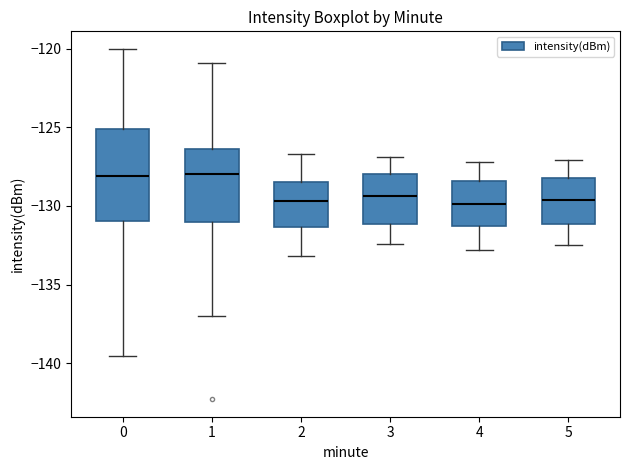

Comparing the boxes themselves (not the whiskers), which one is the tallest?

0